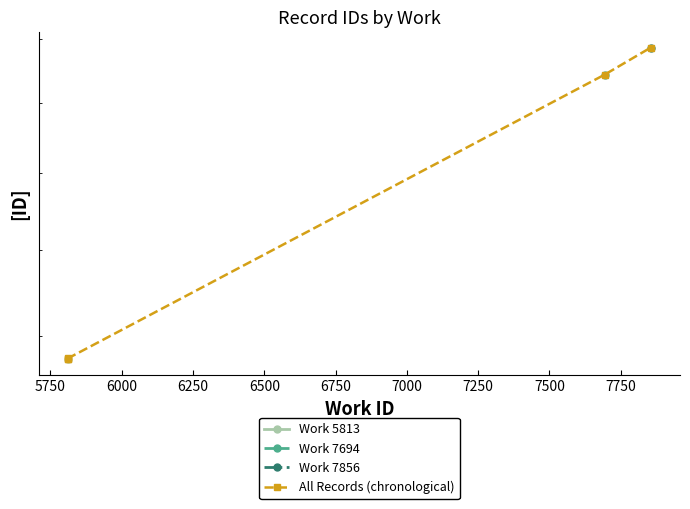

What is the difference between the second highest and second lowest values?

7364